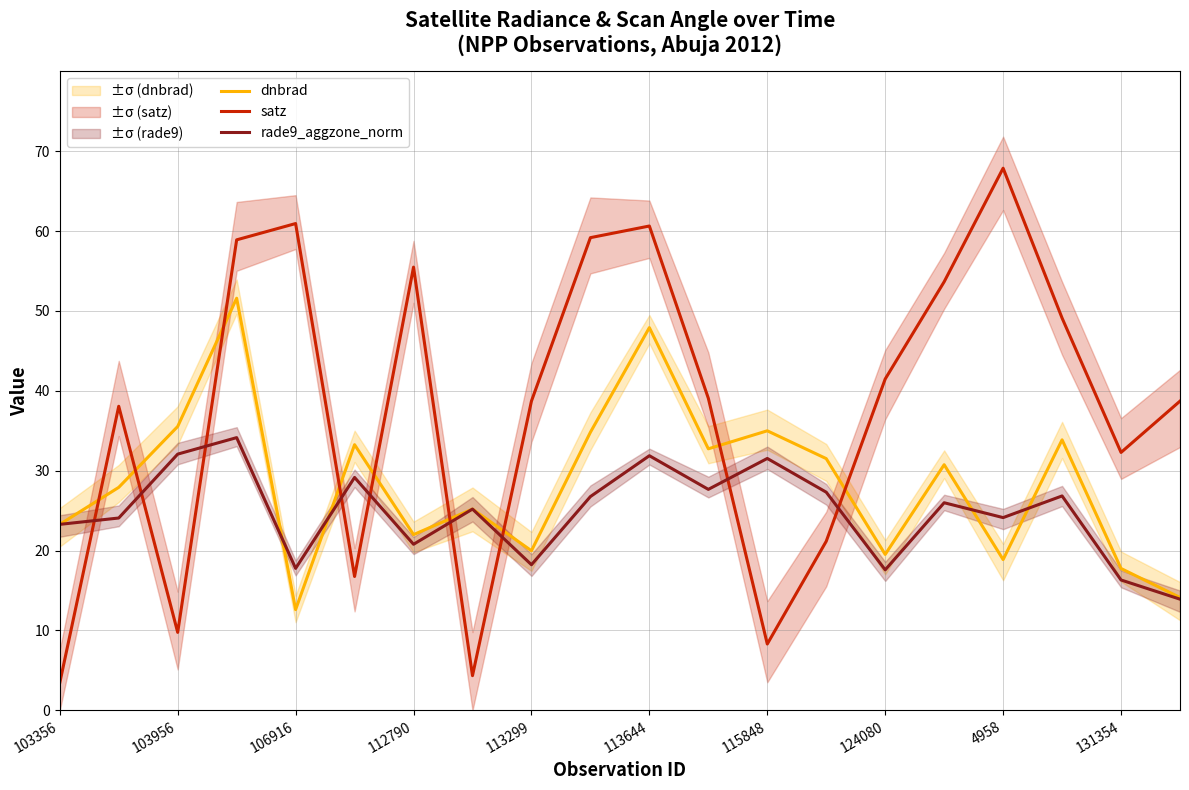

List the series in order of their peak value, lowest first.

rade9_aggzone_norm, dnbrad, satz